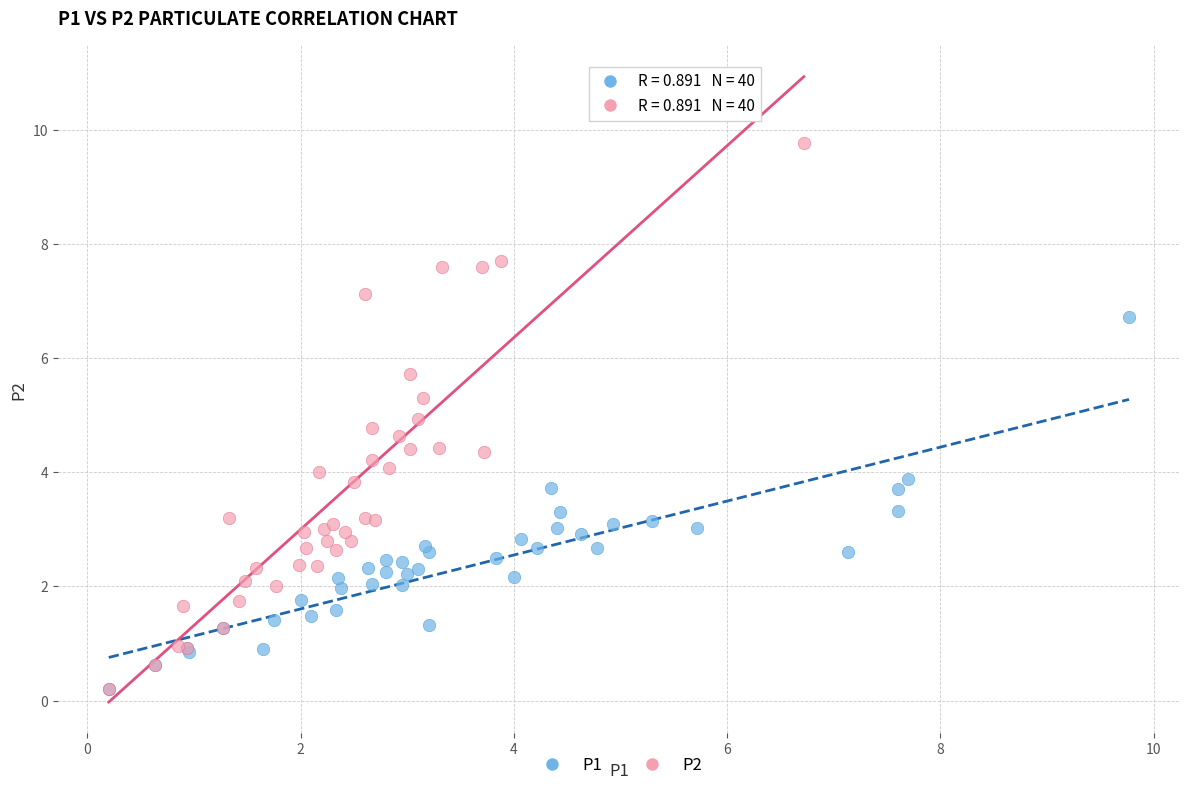

Which series reaches the maximum Y coordinate?

P2